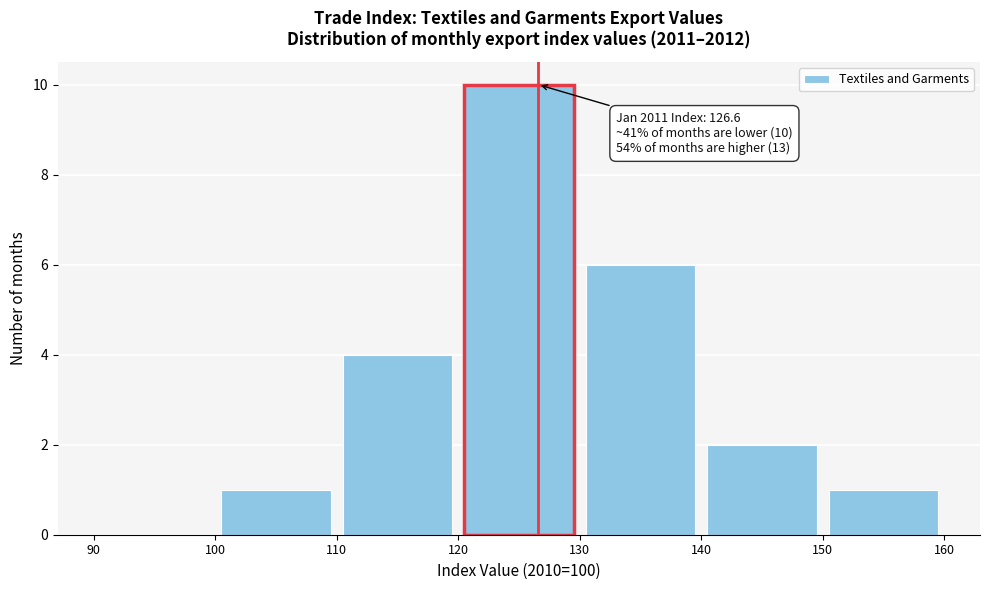

Which range on the x-axis has the tallest bar?

120 to 130